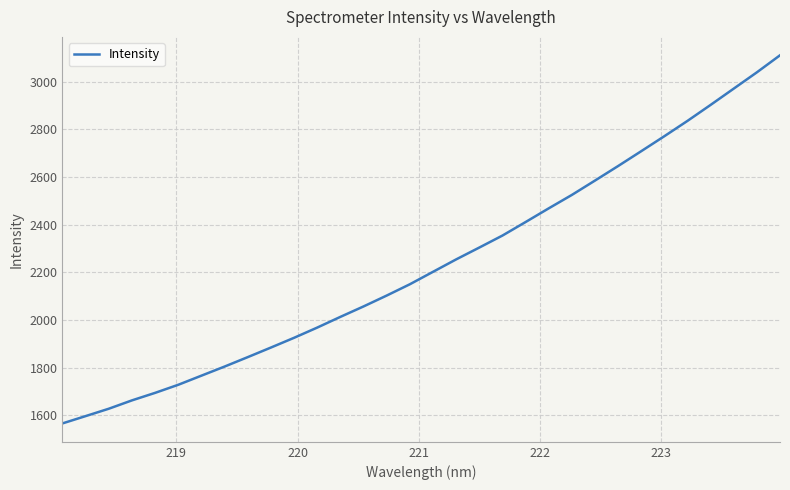

What is the difference between the maximum and minimum values?

1544.9